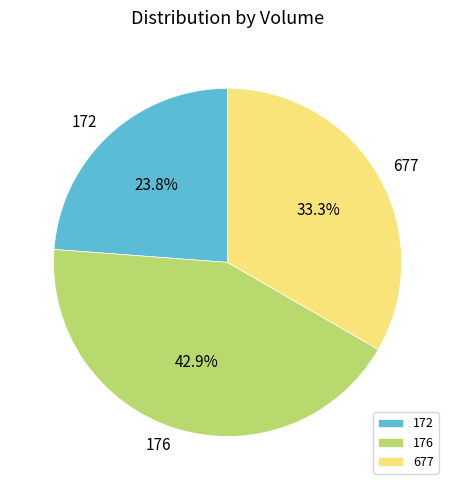

Does any single category account for the majority?

No